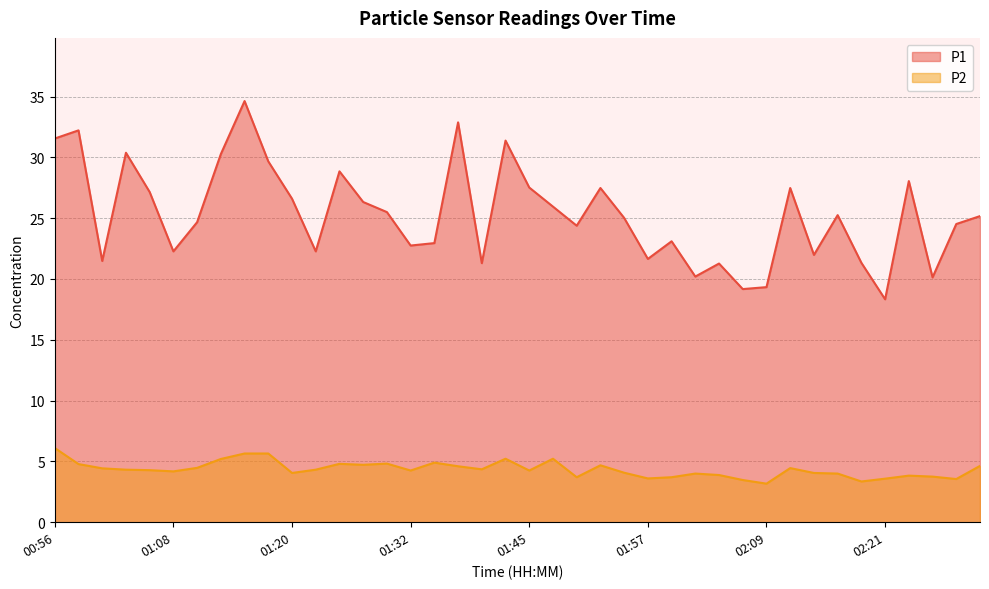

Reading right to left, transcribe all the data shown in this chart.

P1: 02:31=25.2	02:29=24.5	02:26=20.1	02:24=28.1	02:21=18.3	02:19=21.3	02:16=25.2	02:14=22.0	02:11=27.5	02:09=19.3	02:07=19.2	02:04=21.3	02:02=20.2	01:59=23.1	01:57=21.6	01:54=25.0	01:52=27.5	01:49=24.4	01:47=25.9	01:45=27.5	01:42=31.4	01:40=21.3	01:37=32.9	01:35=22.9	01:32=22.8	01:30=25.5	01:28=26.3	01:25=28.9	01:23=22.3	01:20=26.6	01:18=29.7	01:15=34.6	01:13=30.3	01:10=24.7	01:08=22.3	01:06=27.1	01:03=30.4	01:01=21.5	00:58=32.2	00:56=31.6
P2: 02:31=4.6	02:29=3.5	02:26=3.8	02:24=3.8	02:21=3.6	02:19=3.4	02:16=4.0	02:14=4.0	02:11=4.5	02:09=3.2	02:07=3.5	02:04=3.9	02:02=4.0	01:59=3.7	01:57=3.6	01:54=4.1	01:52=4.7	01:49=3.7	01:47=5.2	01:45=4.2	01:42=5.2	01:40=4.3	01:37=4.6	01:35=4.9	01:32=4.2	01:30=4.8	01:28=4.7	01:25=4.8	01:23=4.3	01:20=4.0	01:18=5.7	01:15=5.7	01:13=5.2	01:10=4.5	01:08=4.2	01:06=4.3	01:03=4.3	01:01=4.4	00:58=4.8	00:56=6.1